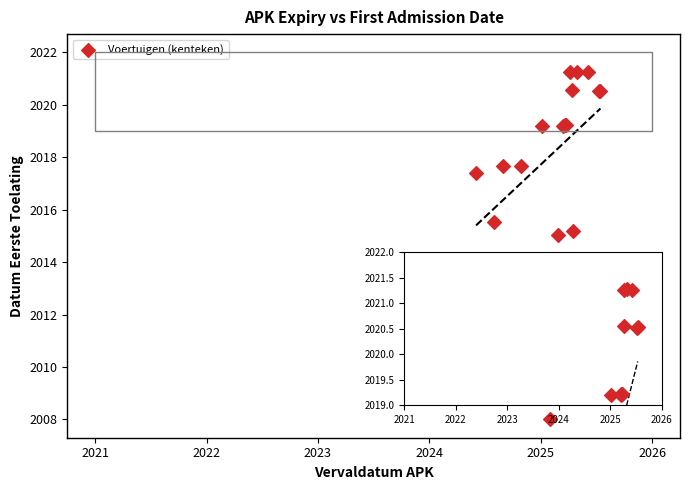

What Y value in the scatter plot is closest to 2014?

2015.0